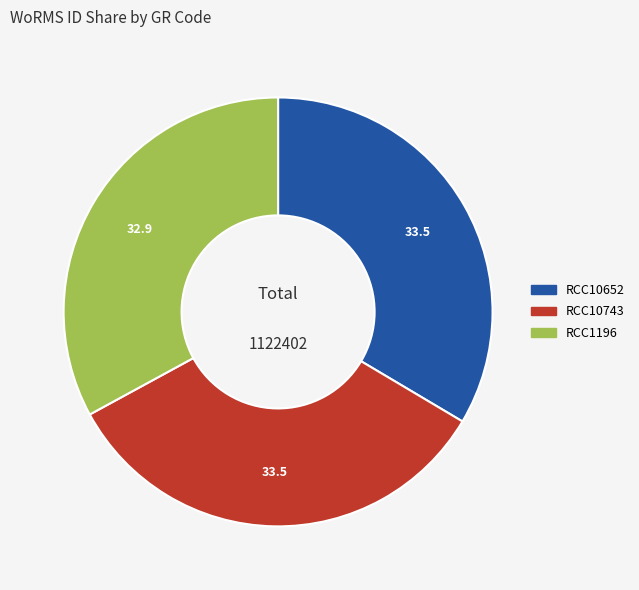

What is the smallest slice in the pie chart?

RCC1196